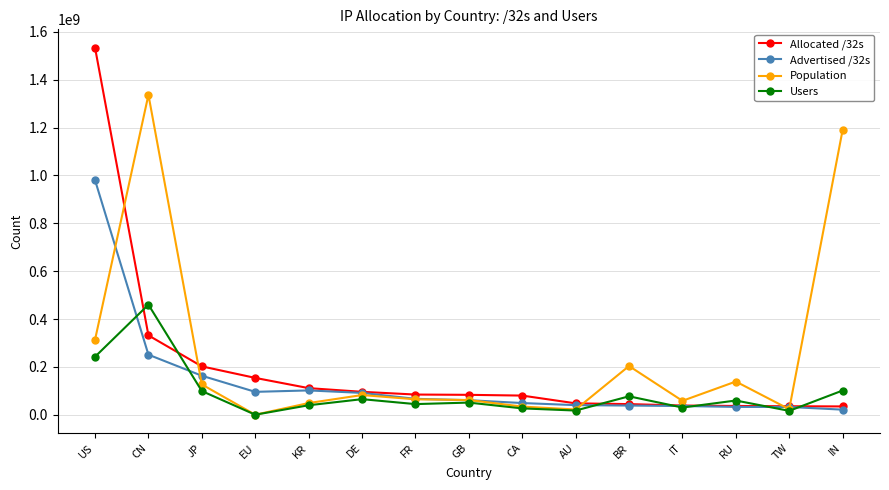

Does the chart have visible grid lines?

Yes